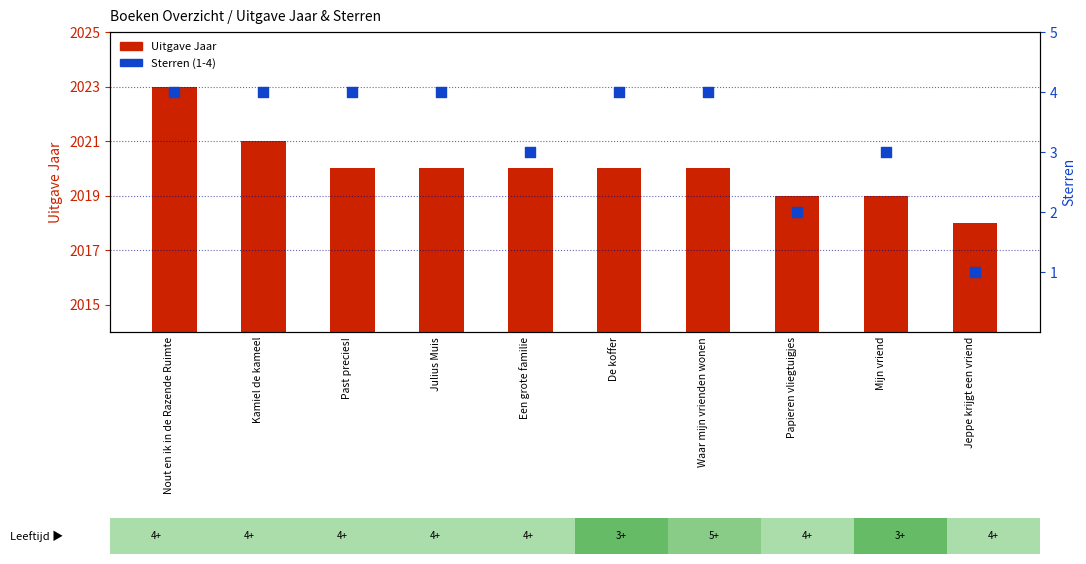

Which series has the largest Y range (max minus min)?

Uitgave Jaar